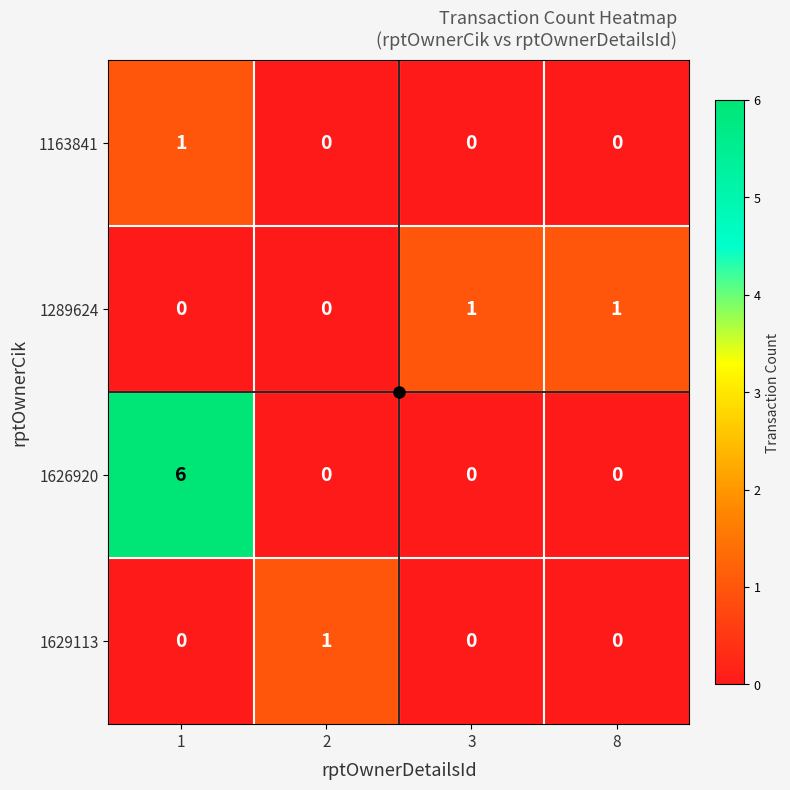

What is the total value across all series at 8?

1